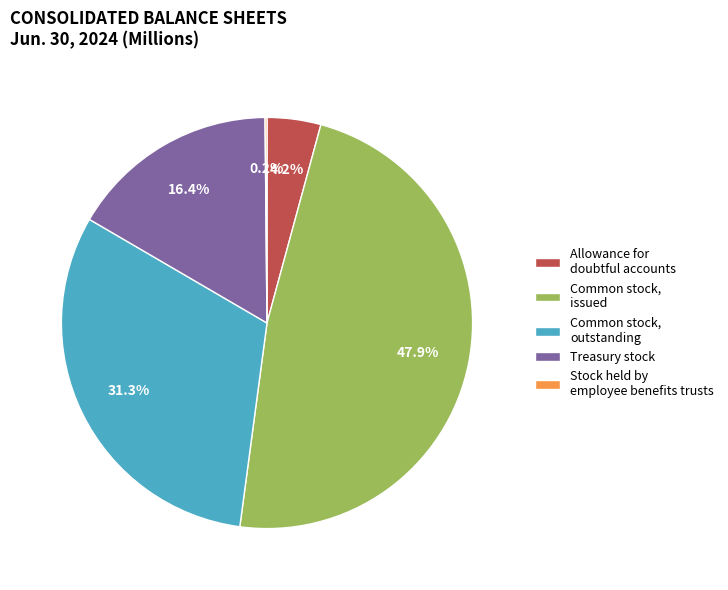

Does Allowance for doubtful accounts account for over 50% of the chart?

No